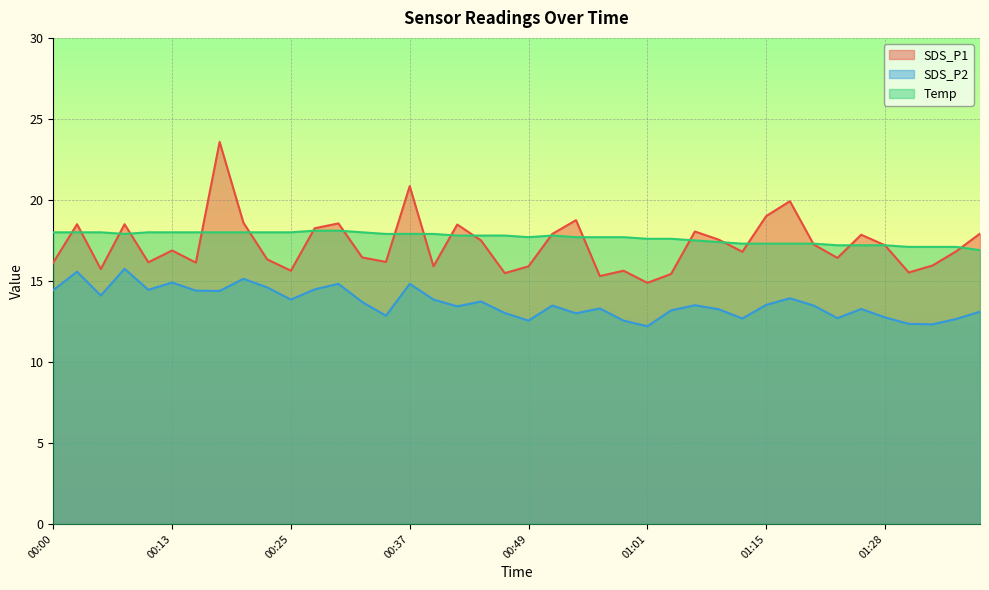

How many interior local valleys does the Temp series have?

2